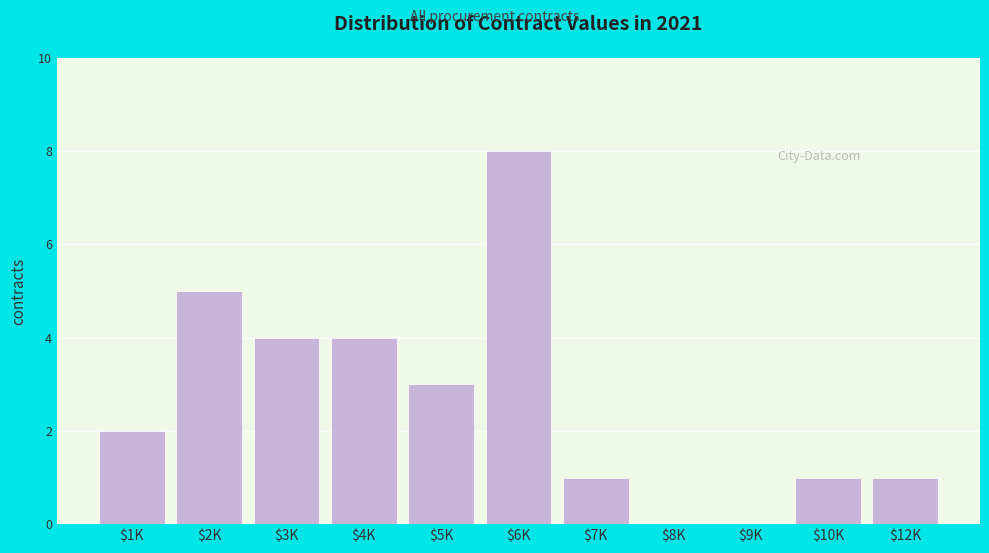

Is it true that the value at $2K is 7?

False